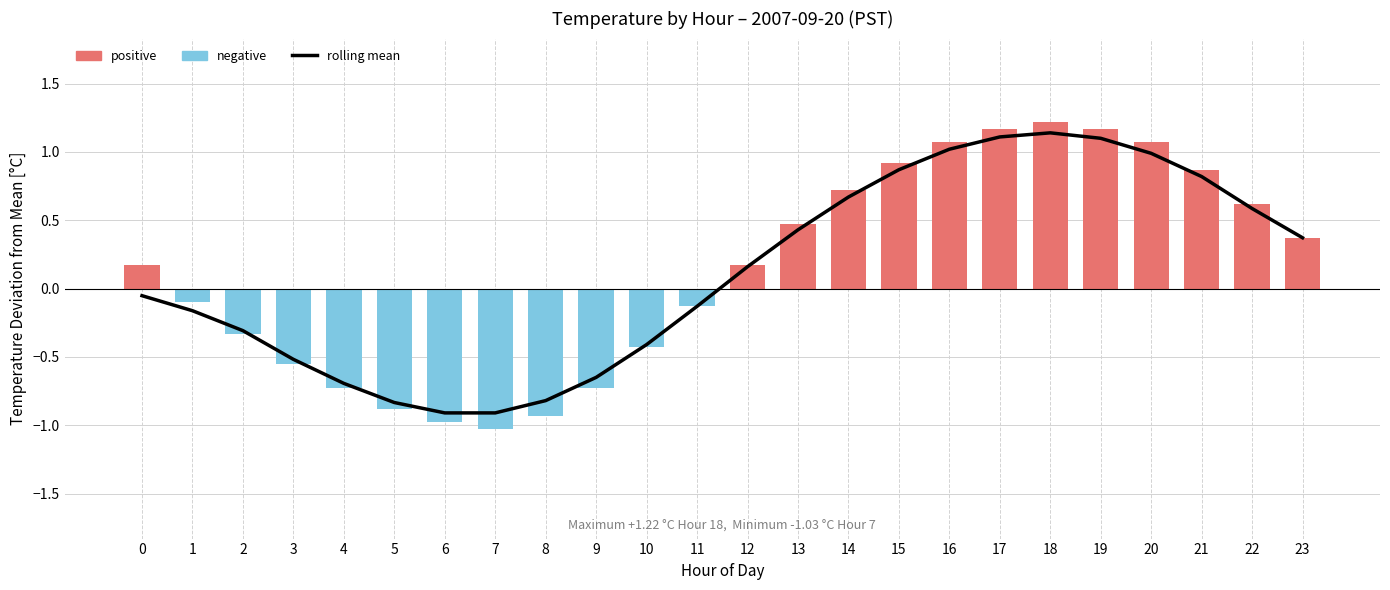

The value at 20 is 1.5. True or false?

False